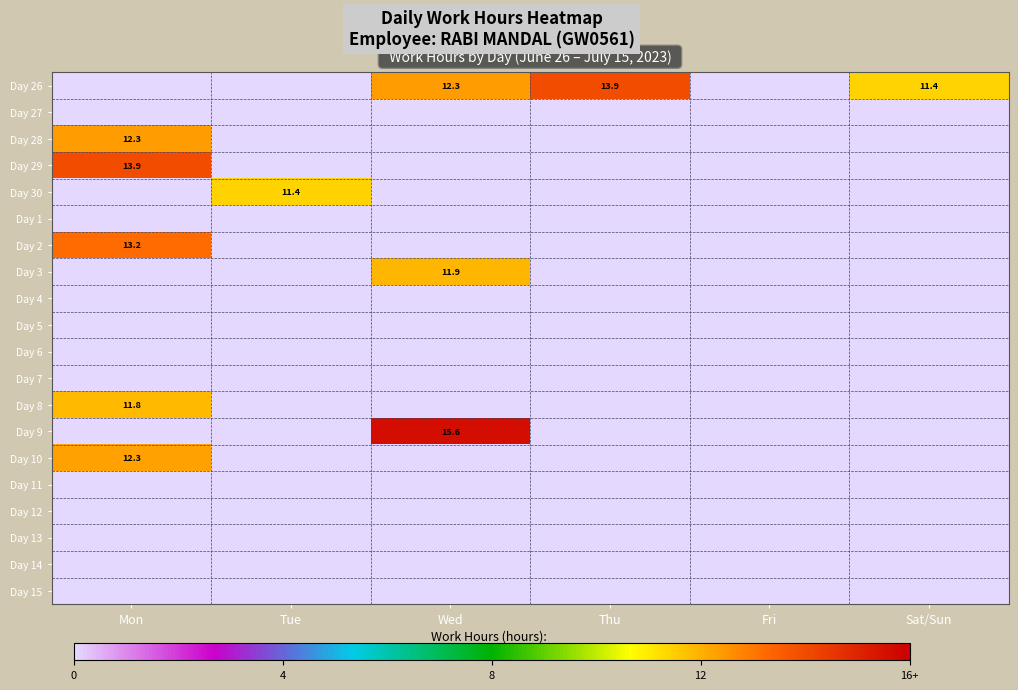

True or false: Day 26 has a value of 20.5 at Wed.

False